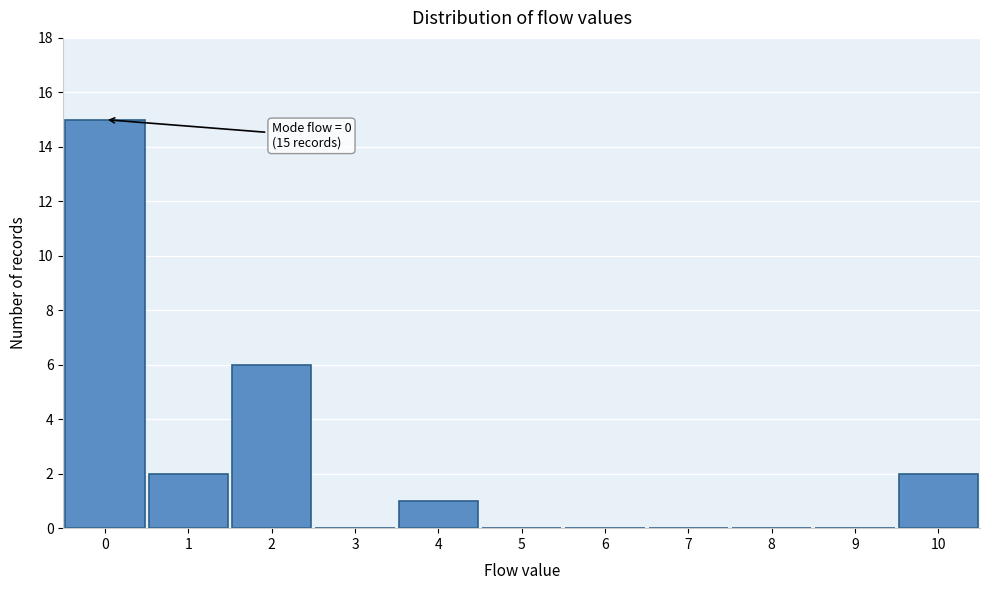

Over which range of the x-axis is the bar tallest?

-0.5 to 0.5